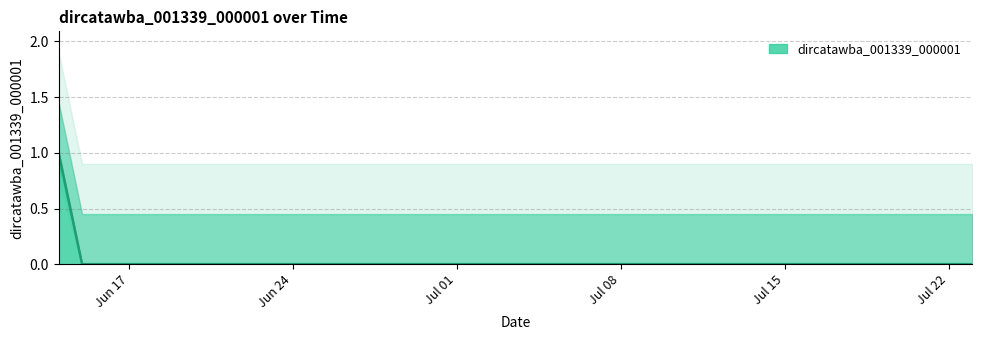

What is the label of the 31st point from the right?

2019-06-23